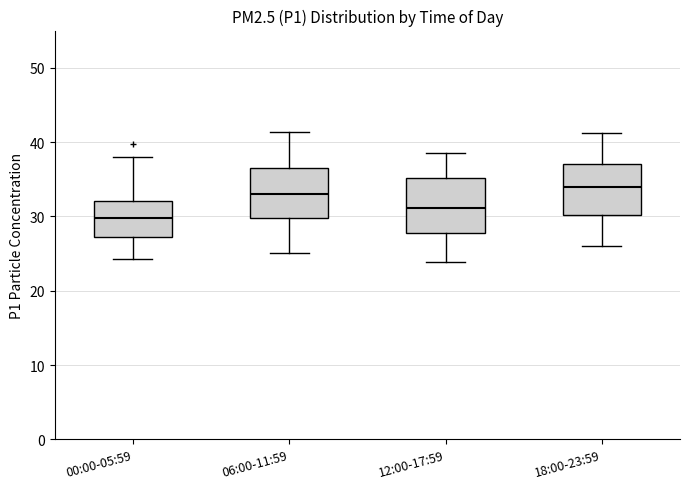

Reading left to right, transcribe this box plot: for each box, give where its median line is, the range the box spans, and where its two whiskers end, as read against the y-axis. The values are not printed on the chart, so give them approximately, as read against the axis.

00:00-05:59: median 30, box 27 to 32, whiskers 24 to 38
06:00-11:59: median 33, box 30 to 37, whiskers 25 to 41
12:00-17:59: median 31, box 28 to 35, whiskers 24 to 39
18:00-23:59: median 34, box 30 to 37, whiskers 26 to 41